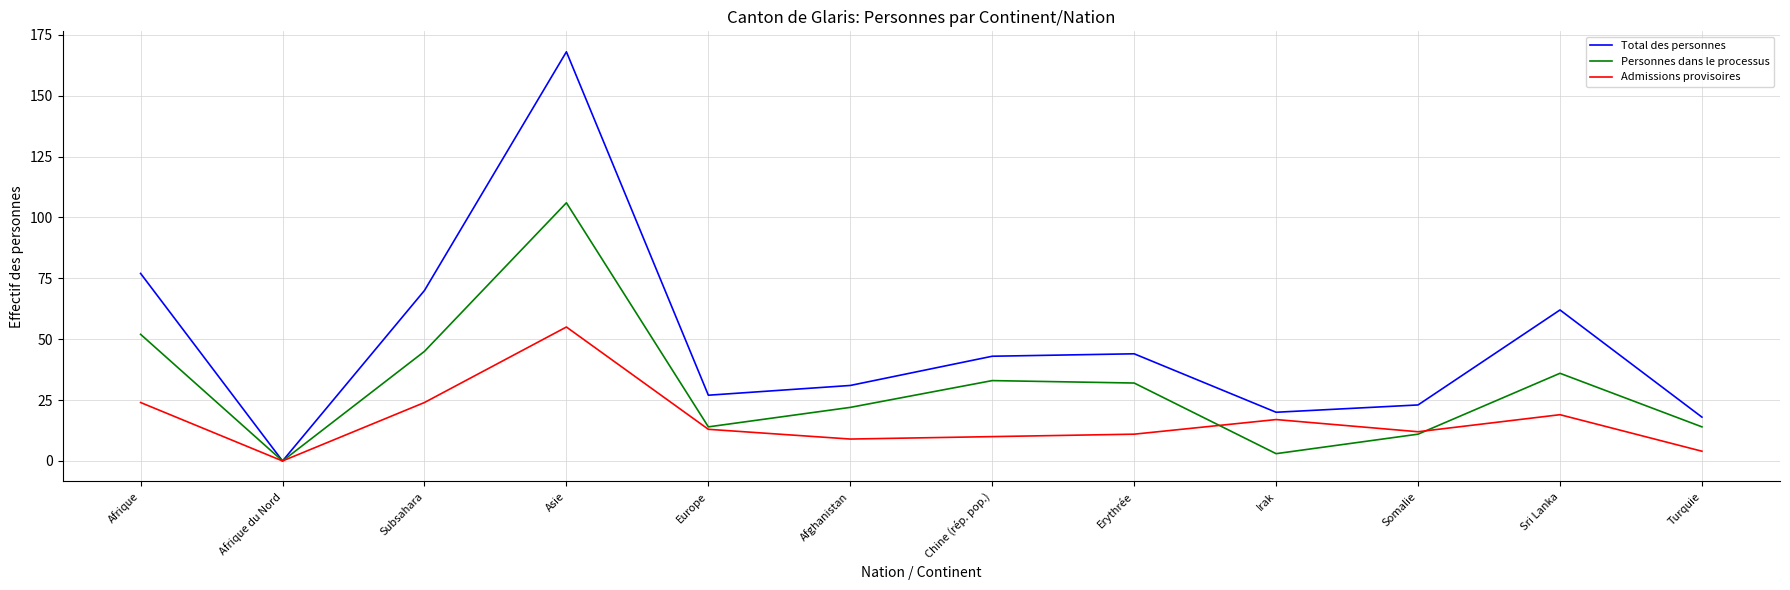

What is the difference between the second highest and minimum values in the Total des personnes series?

77